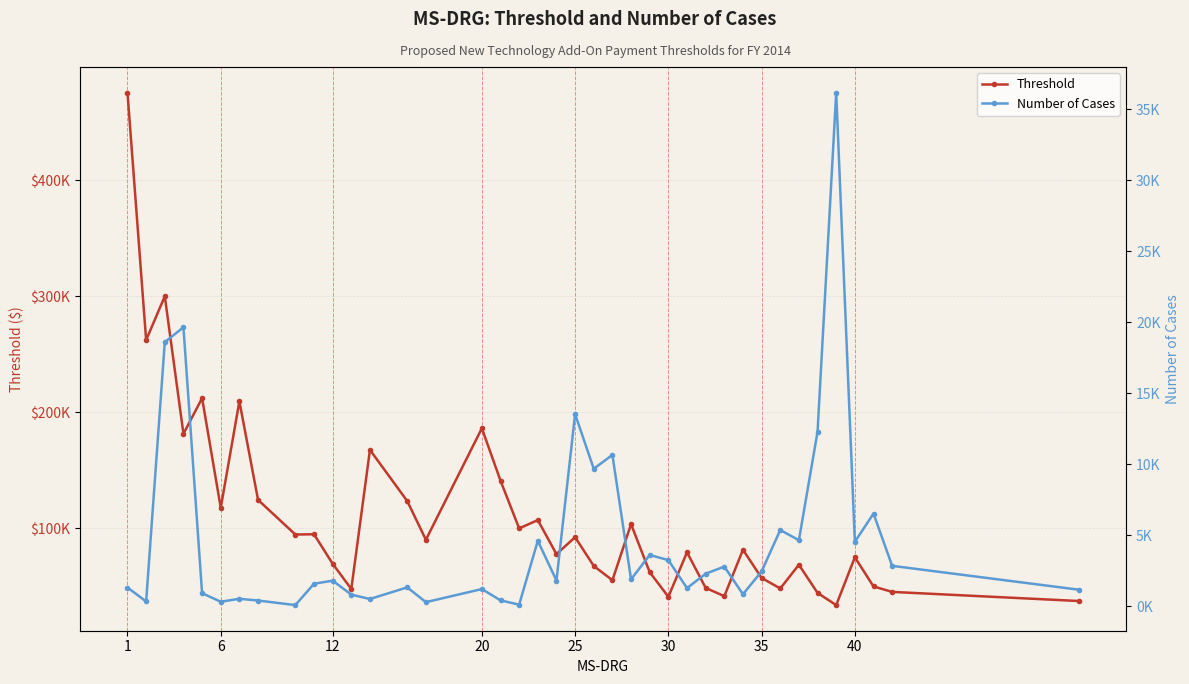

Is this an area chart (filled region under the line)?

No